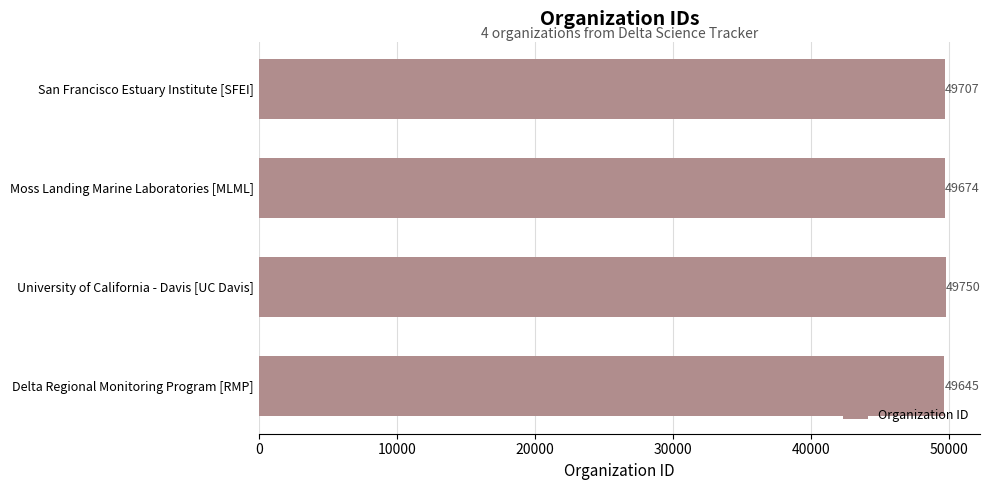

Count the number of data series in this chart.

1